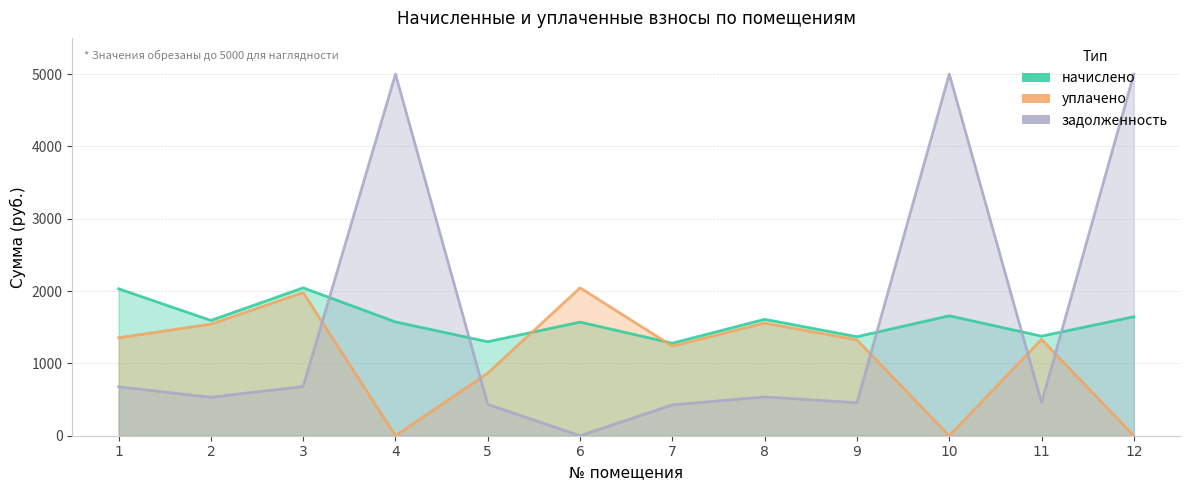

Where is the first local maximum for начислено?

3